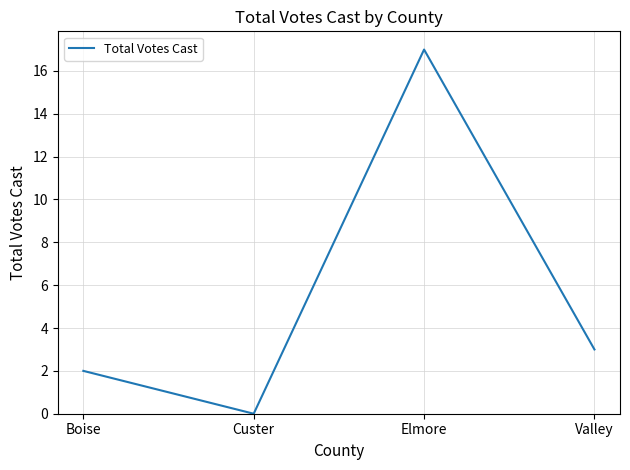

Reading left to right, extract all data points from this chart.

2	0	17	3